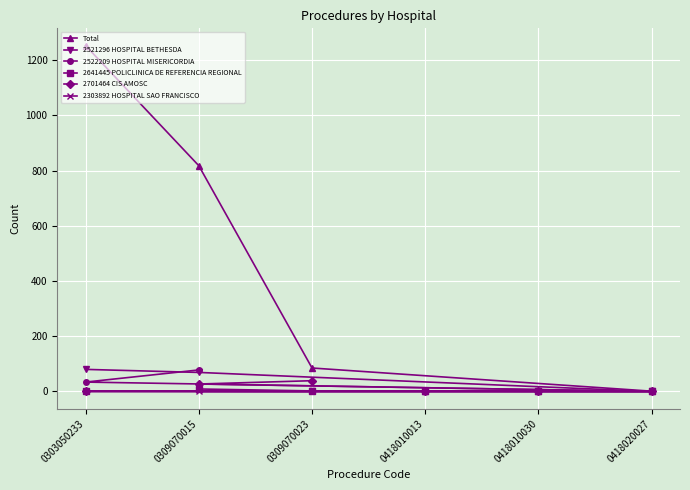

How many categories are shown in the chart?

6